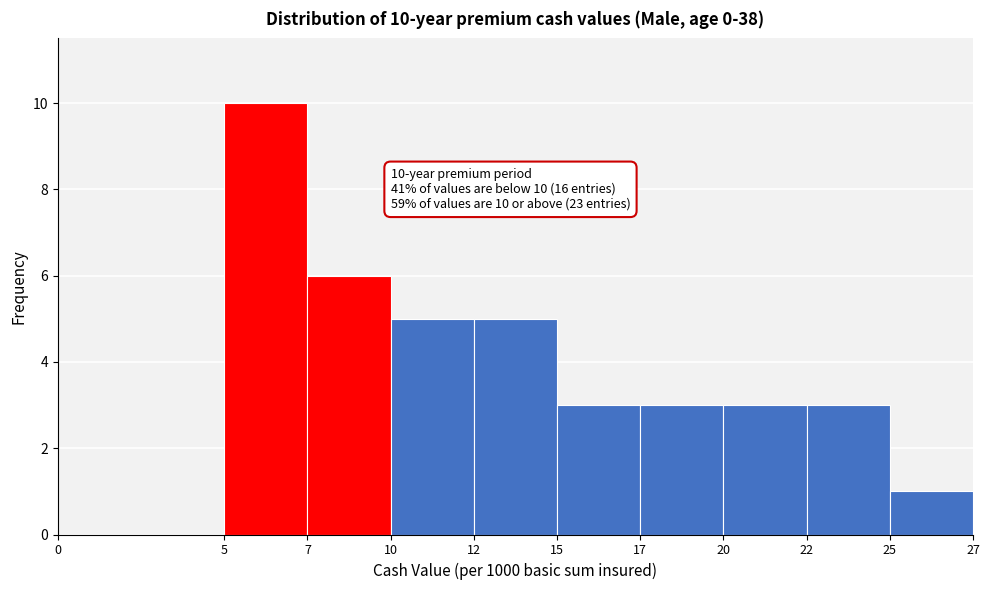

Reading left to right, what are all the values shown in this chart?

0=0	5=10	7=6	10=5	12=5	15=3	17=3	20=3	22=3	25=1